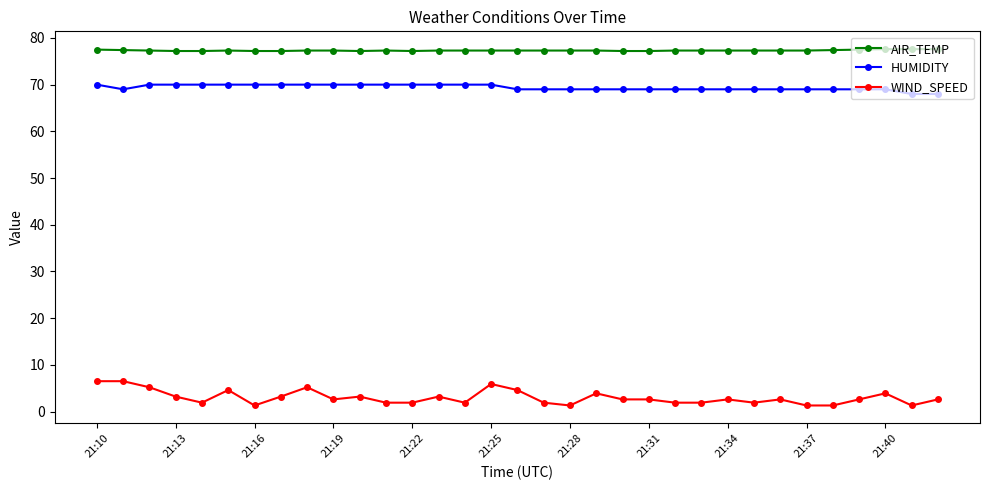

Which series has the widest spread of values?

WIND_SPEED